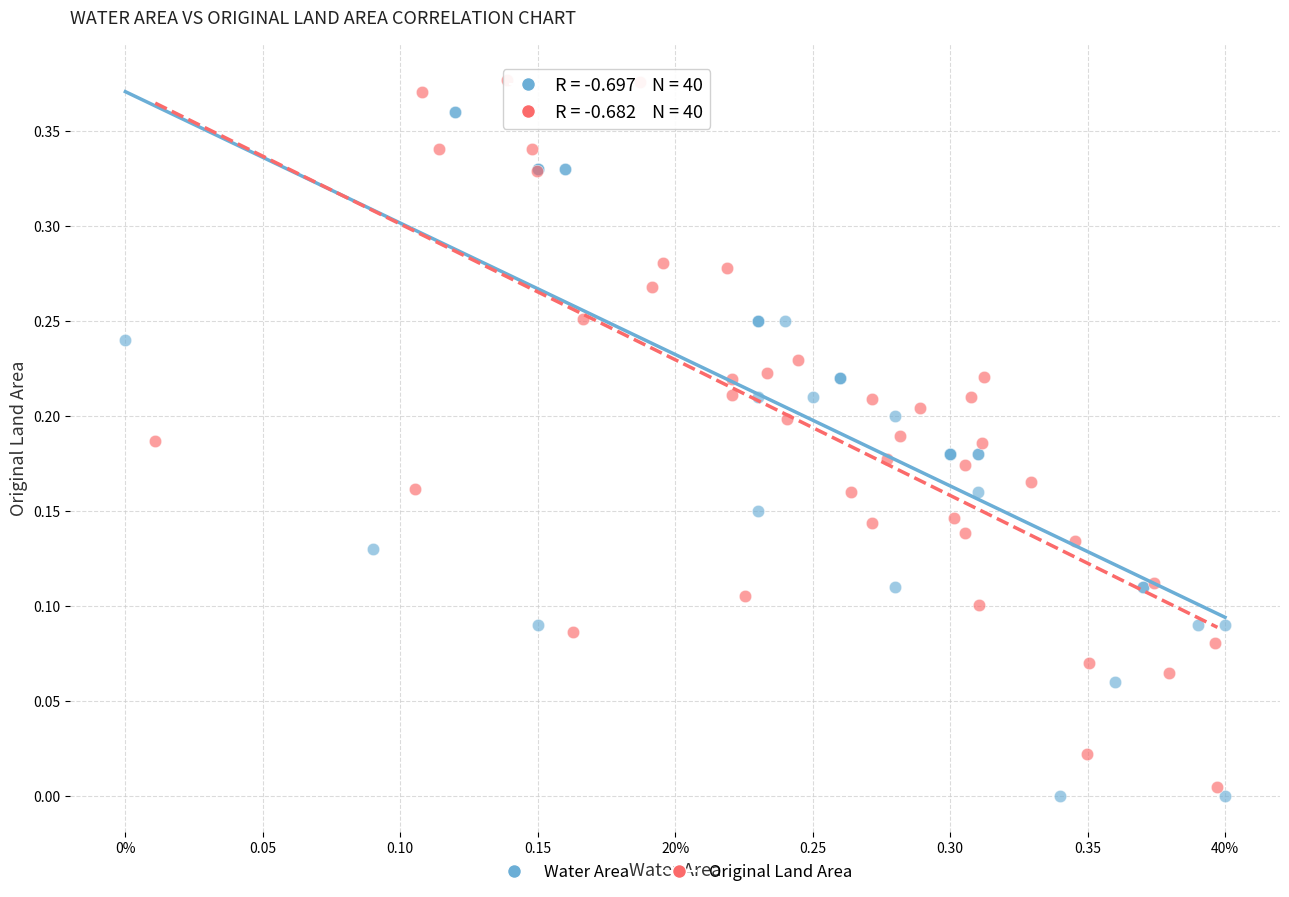

Which series contains the highest Y value?

Original Land Area